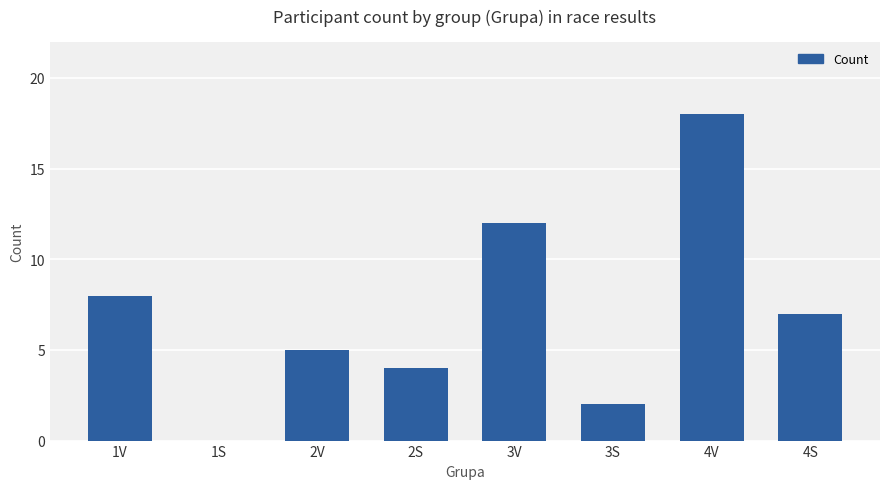

What value does the data have at 3V?

12